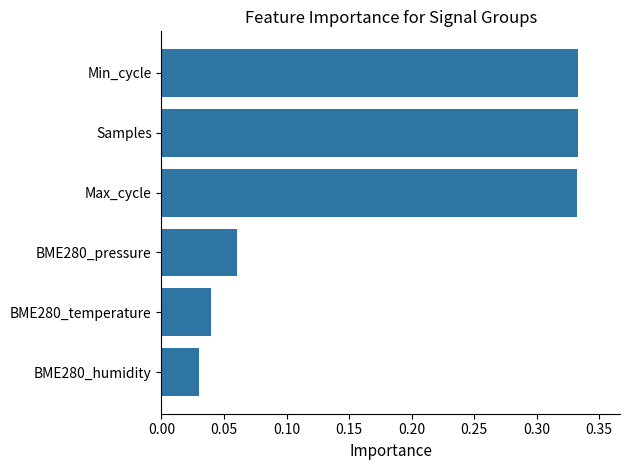

What is the sum of the values at Samples and BME280_pressure?

0.4